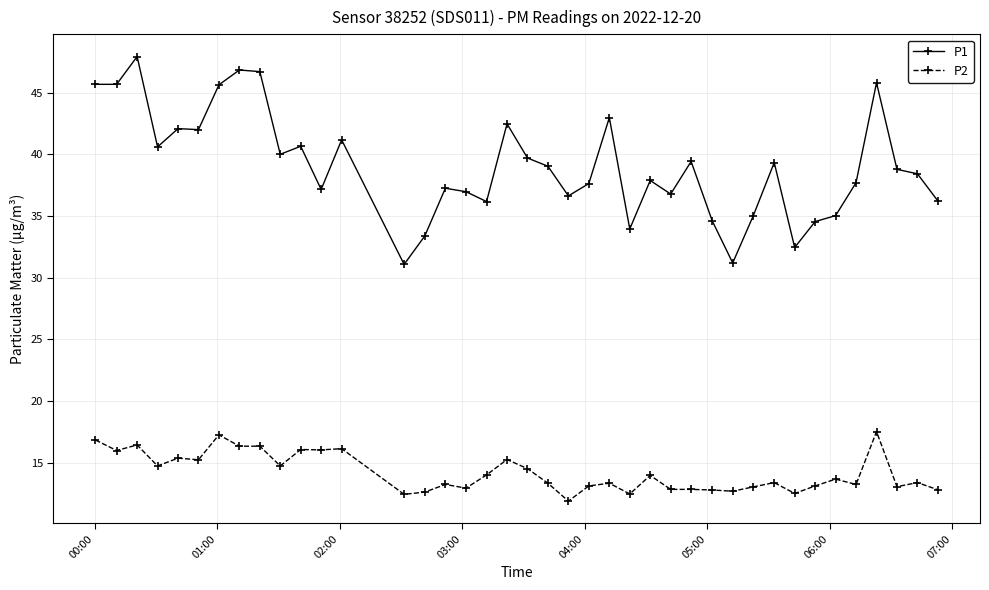

How many categories are shown in the chart?

40